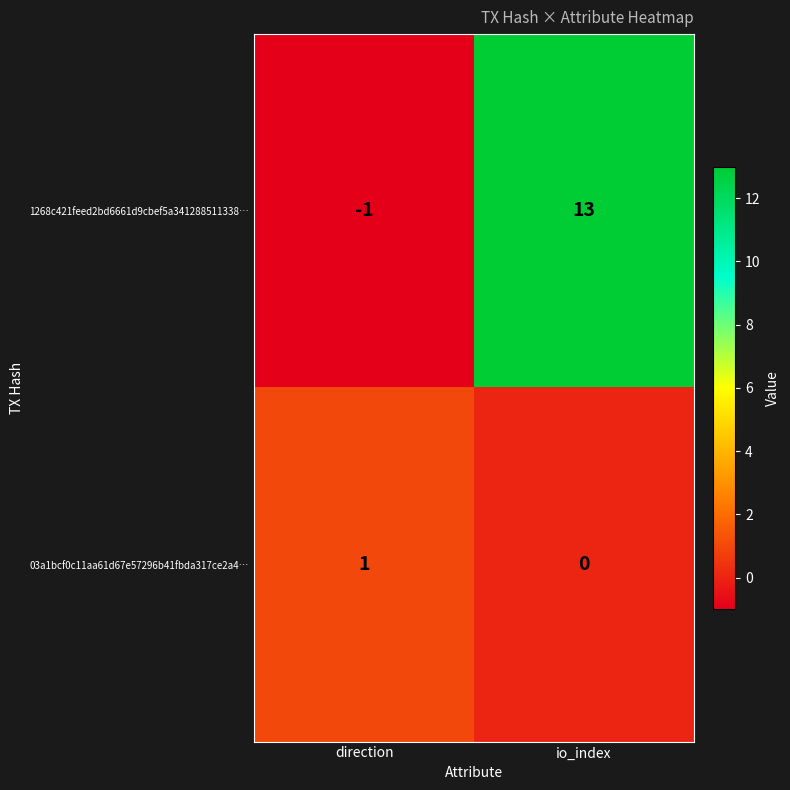

At which label is 03a1bcf0c11aa61d67e57296b41fbda317ce2a4… closest to 0?

io_index